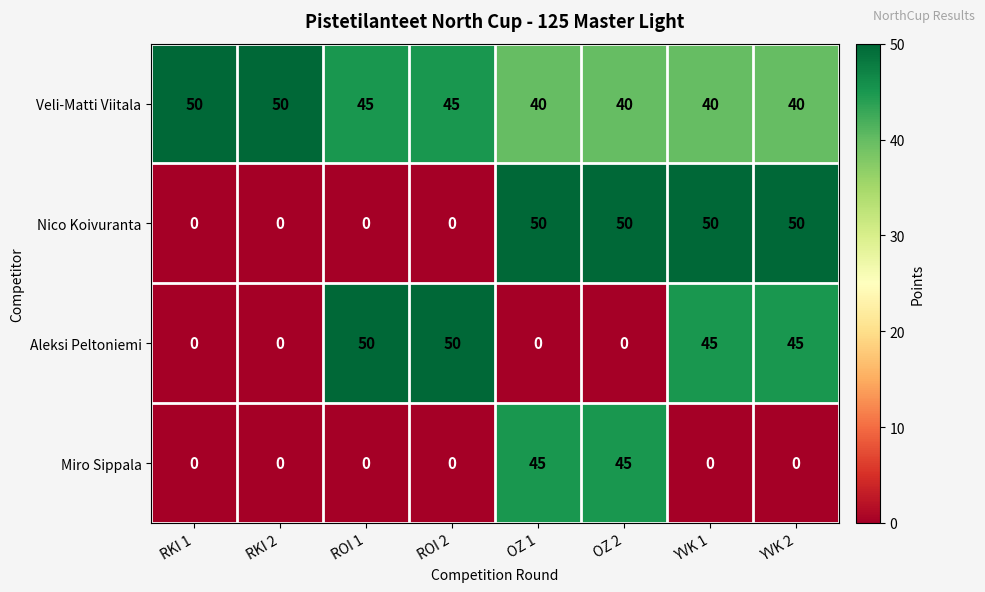

What value does the Veli-Matti Viitala series have at YVK 1?

40